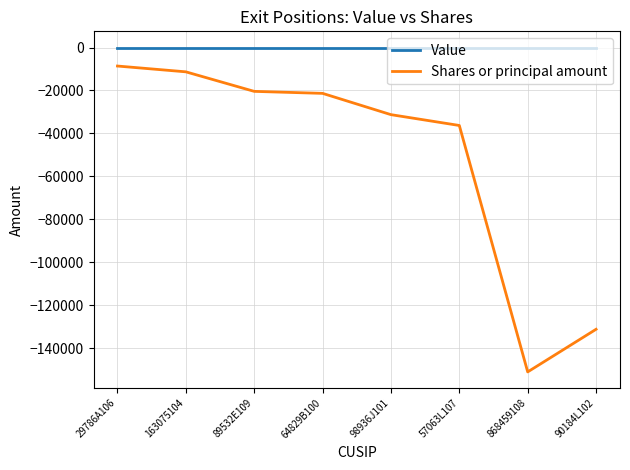

List the series in order of their overall mean, lowest first.

Shares or principal amount, Value